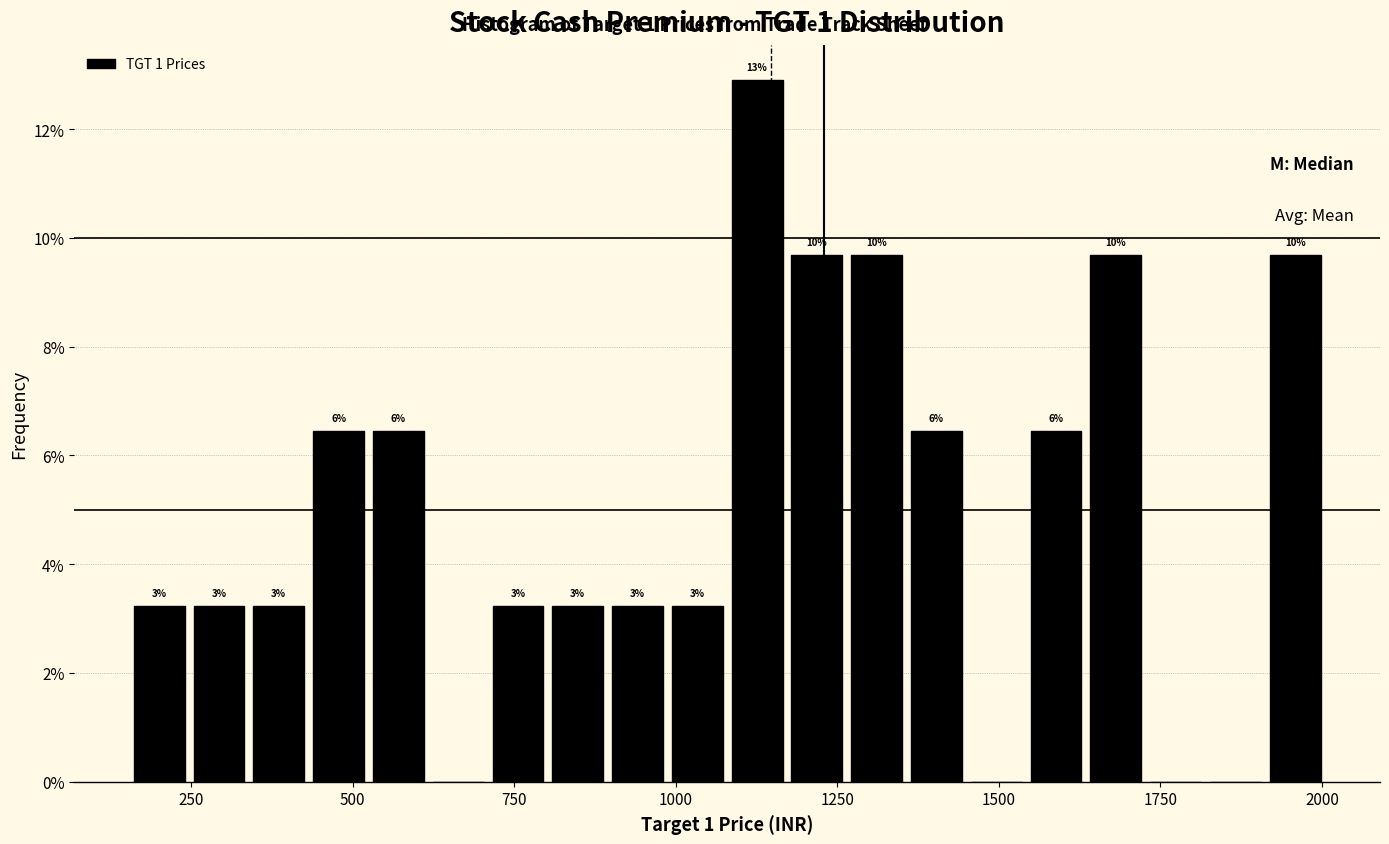

Read against the x-axis, roughly where is the centre of the tallest bar?

1150